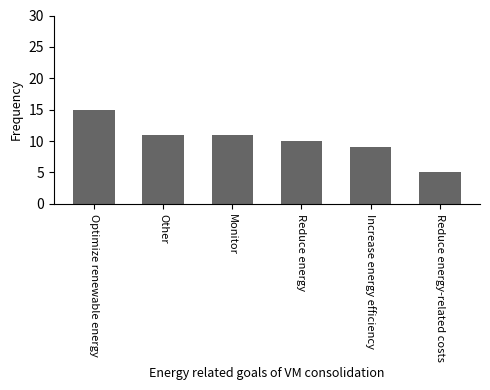

The value at Optimize renewable energy is 15. True or false?

True